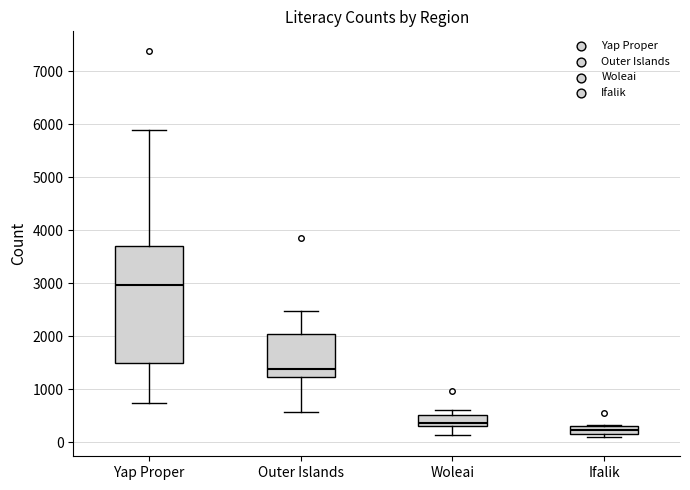

Where does the median line of the box for Woleai sit on the y-axis? The values are not printed on the chart, so give them approximately, as read against the axis.

400